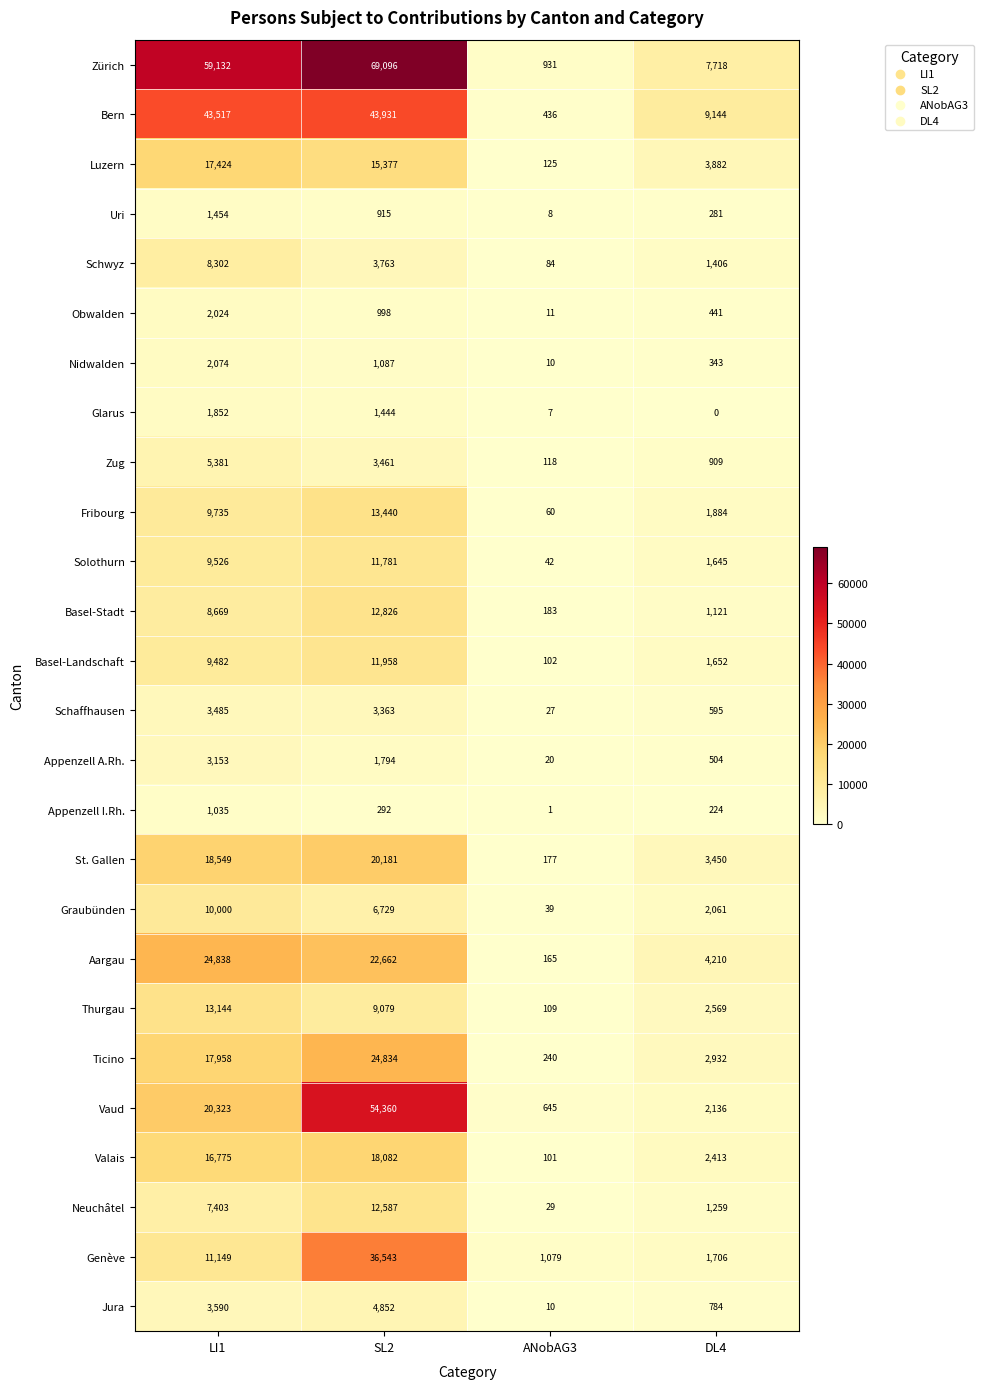

List the series in order of their peak value, highest first.

Zürich, Vaud, Bern, Genève, Aargau, Ticino, St. Gallen, Valais, Luzern, Fribourg, Thurgau, Basel-Stadt, Neuchâtel, Basel-Landschaft, Solothurn, Graubünden, Schwyz, Zug, Jura, Schaffhausen, Appenzell A.Rh., Nidwalden, Obwalden, Glarus, Uri, Appenzell I.Rh.